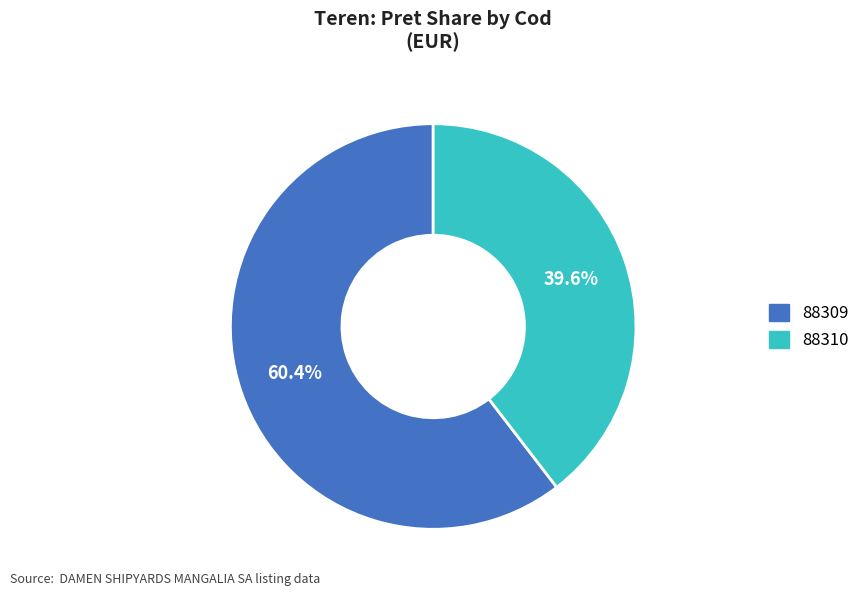

The 88310 slice represents 40% of the pie. True or false?

True